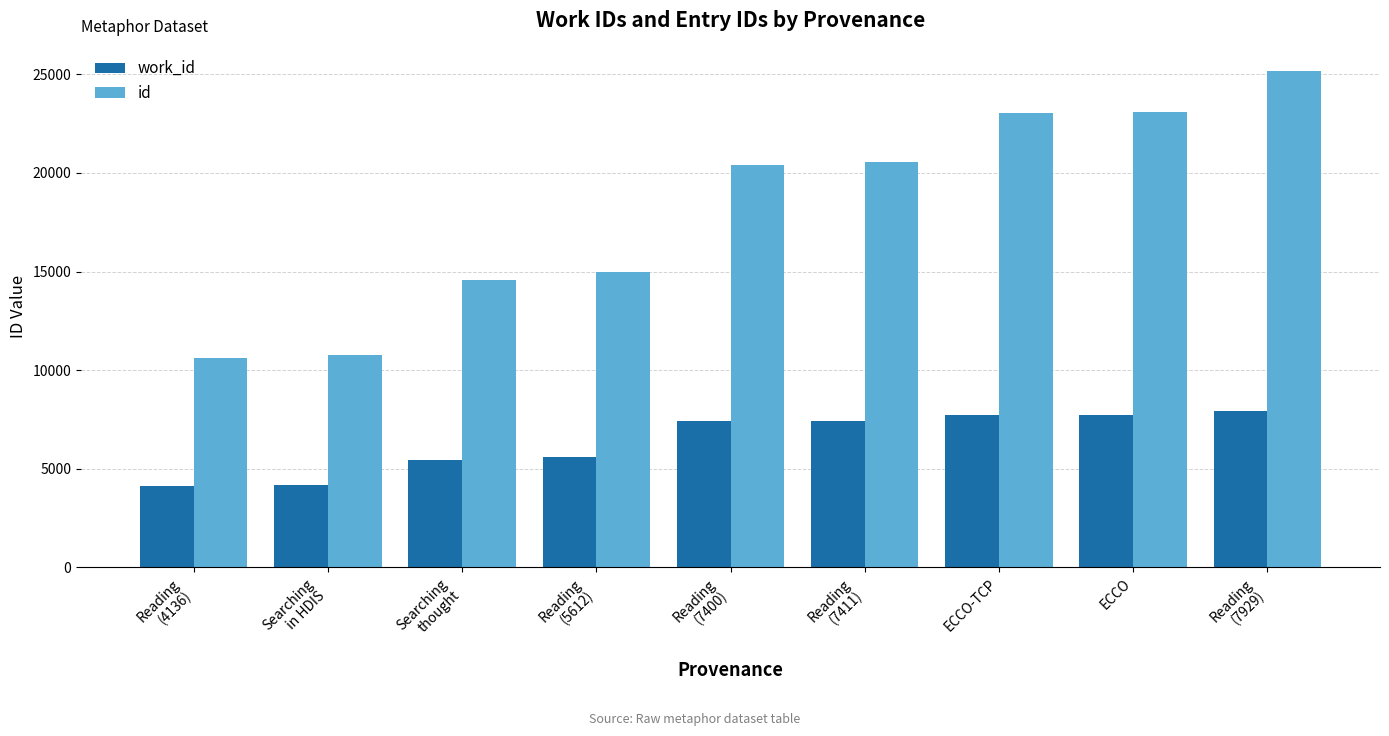

The id series shows 20562 at Reading
(7411). True or false?

True